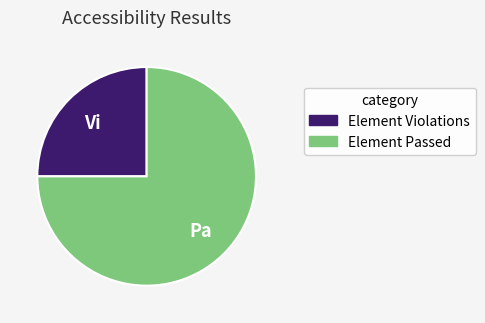

How many slices are in this pie chart?

2